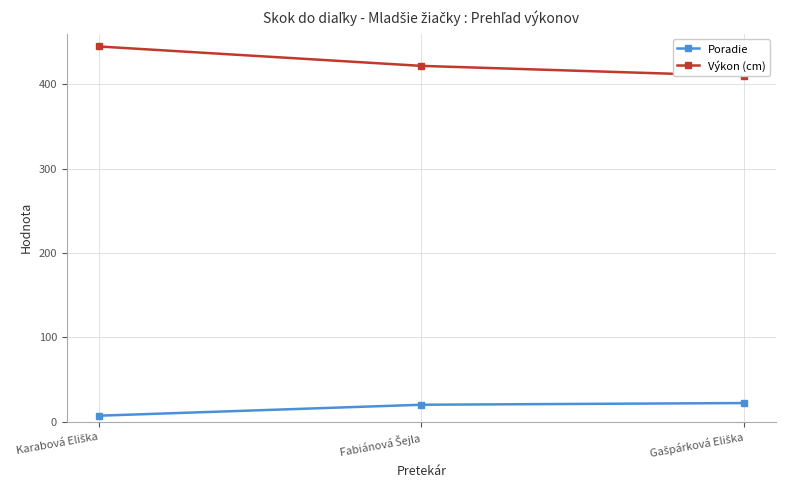

At which label is Poradie closest to 14?

Fabiánová Šejla